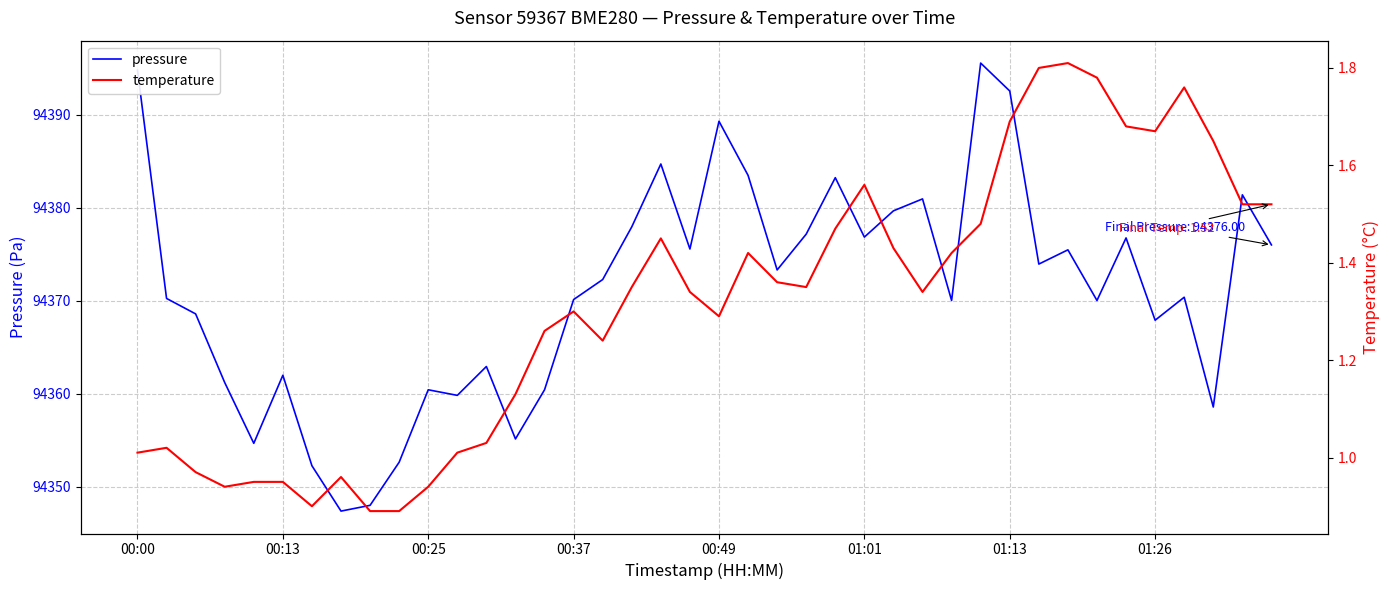

True or false: temperature has more than 1 interior local peaks.

True